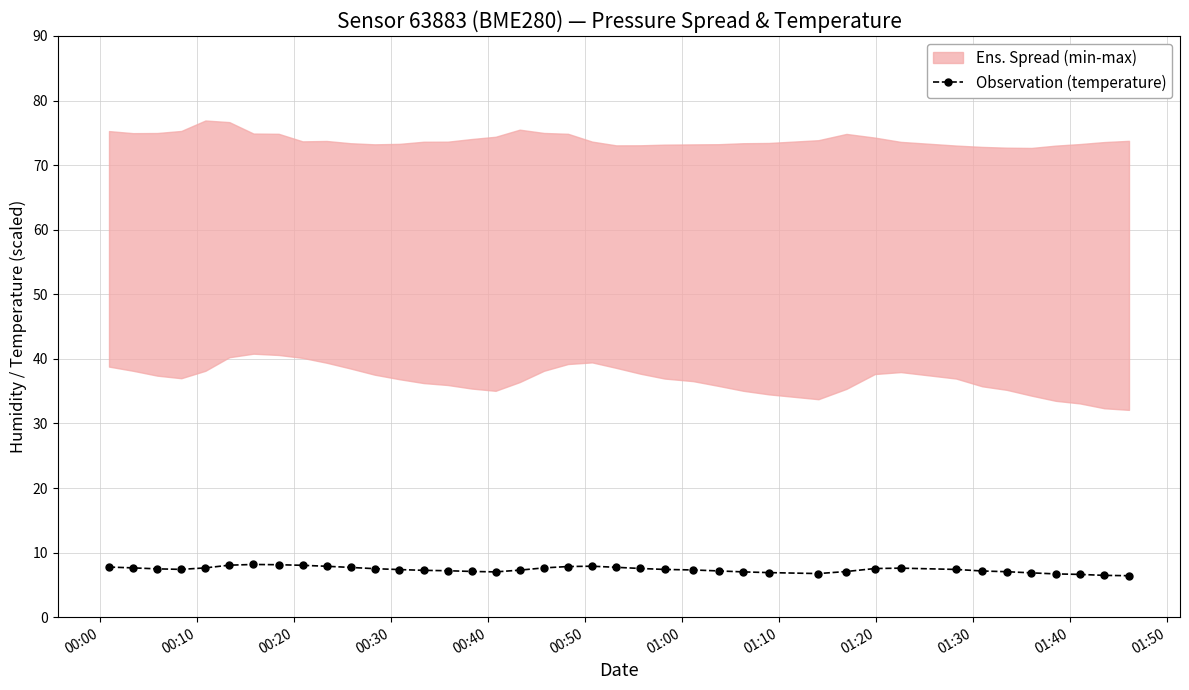

What is the maximum value for Observation (temperature)?

8.2